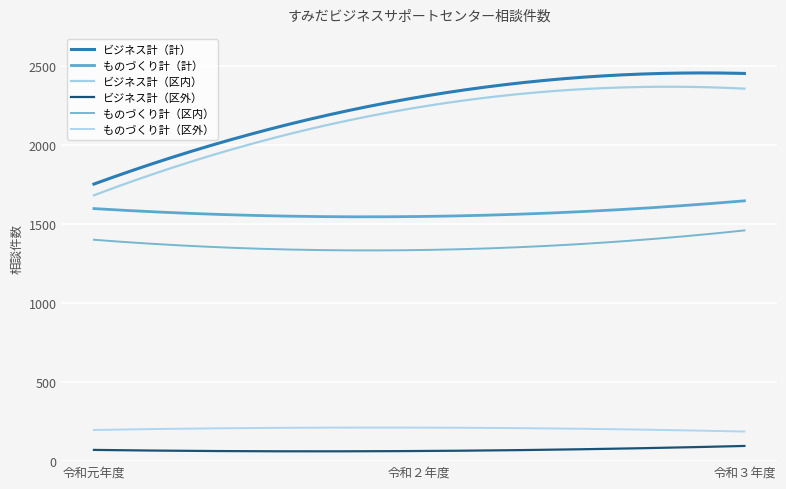

Does the chart display data point markers on the line(s)?

No